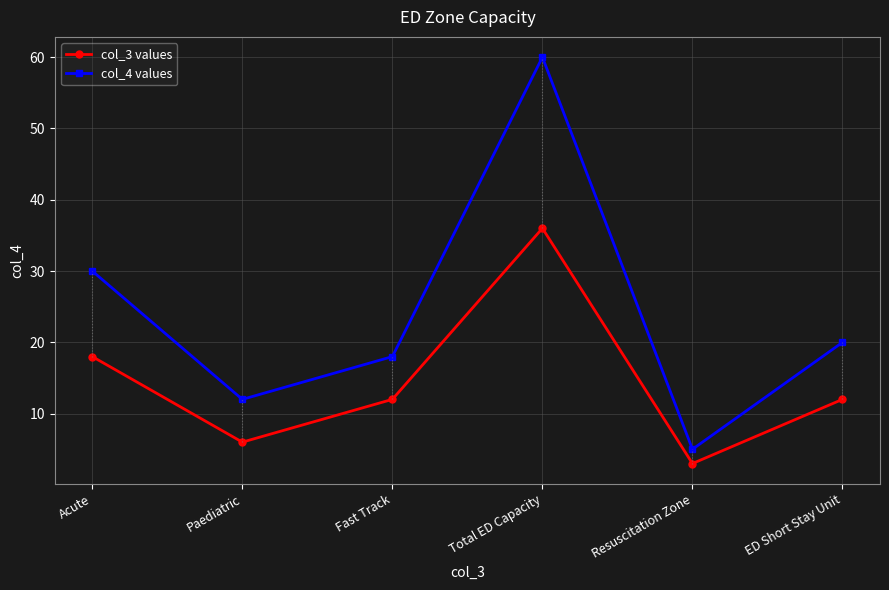

At Fast Track, list the series in order from smallest to largest.

col_3 values, col_4 values